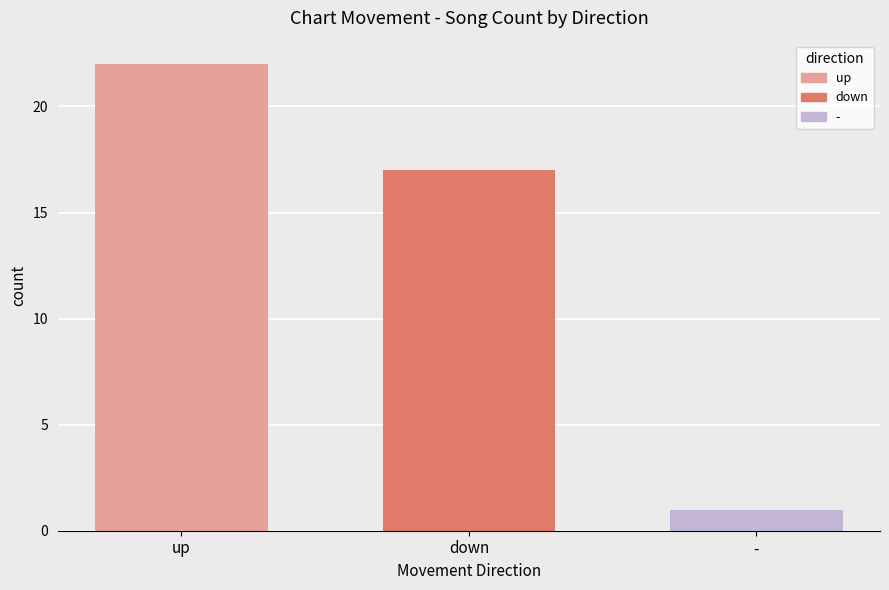

The chart shows a value of 24 at down. True or false?

False